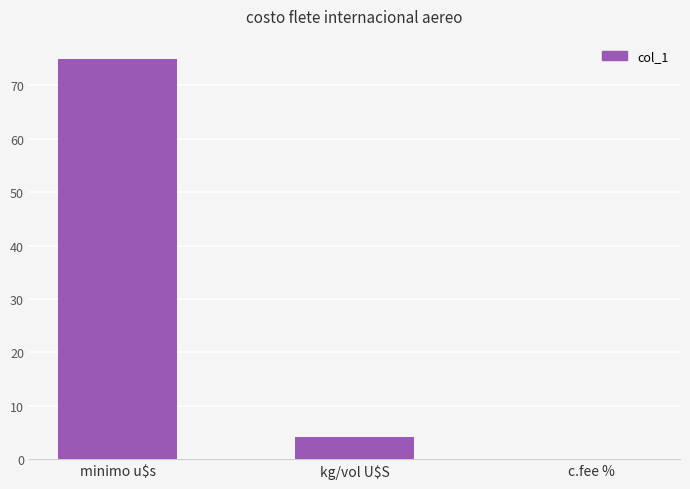

Which has a higher value, c.fee % or kg/vol U$S?

kg/vol U$S